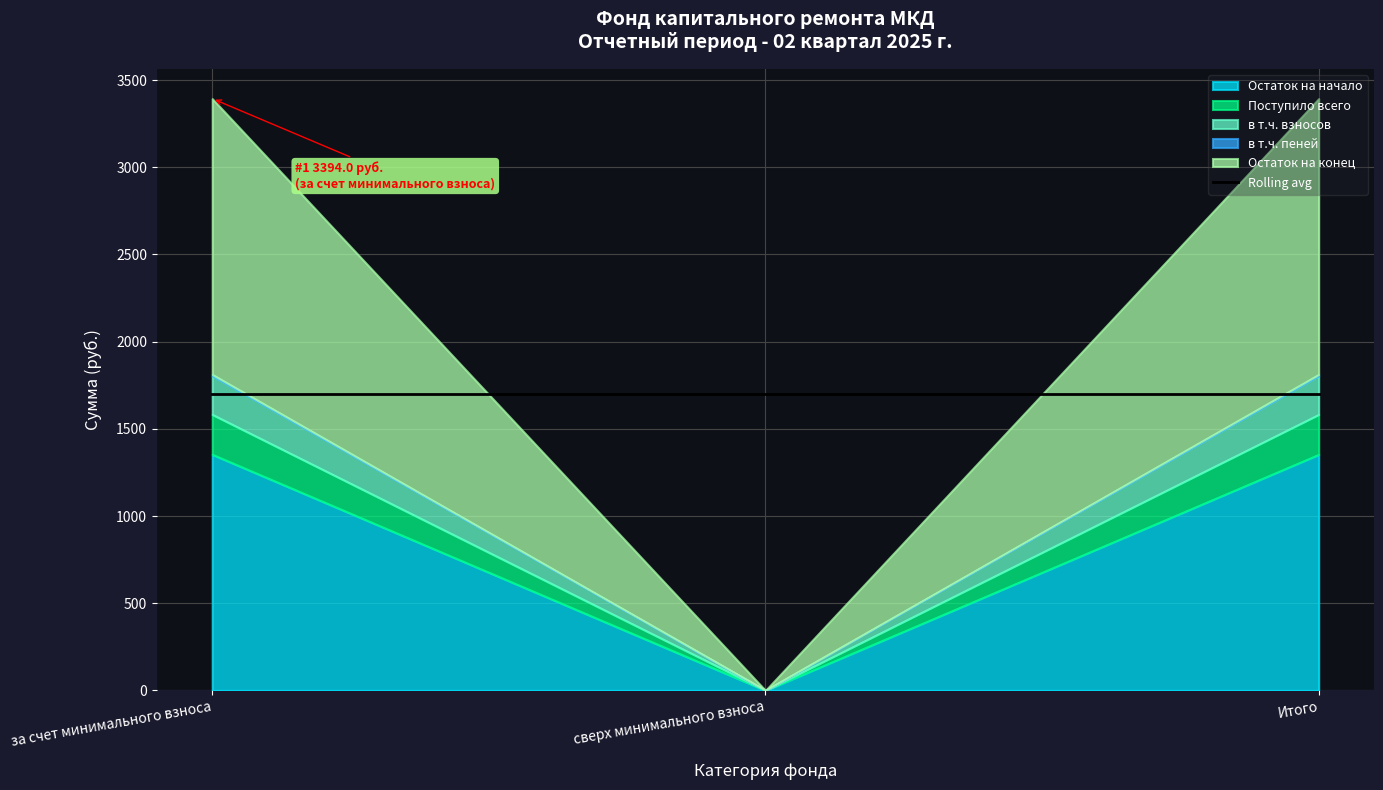

Which has a higher value, сверх минимального взноса or Итого?

Итого